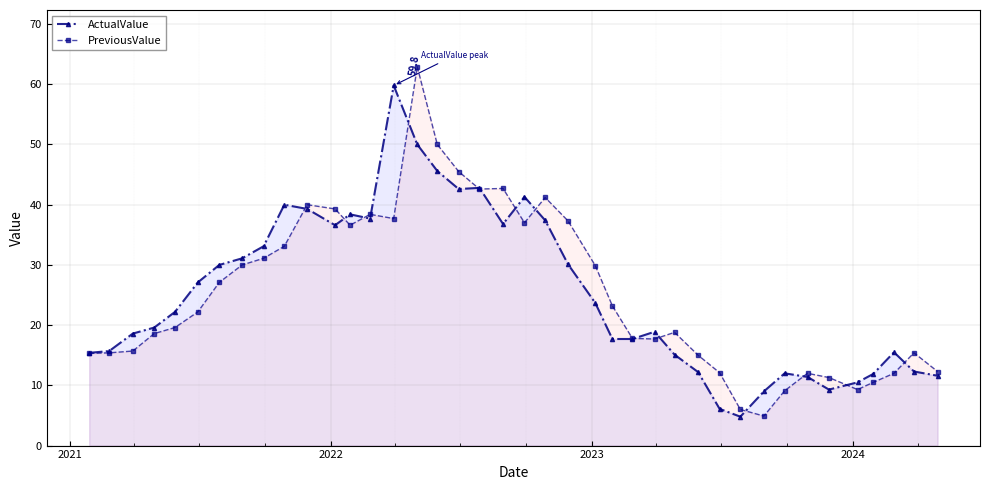

Which series has the widest spread of values?

PreviousValue